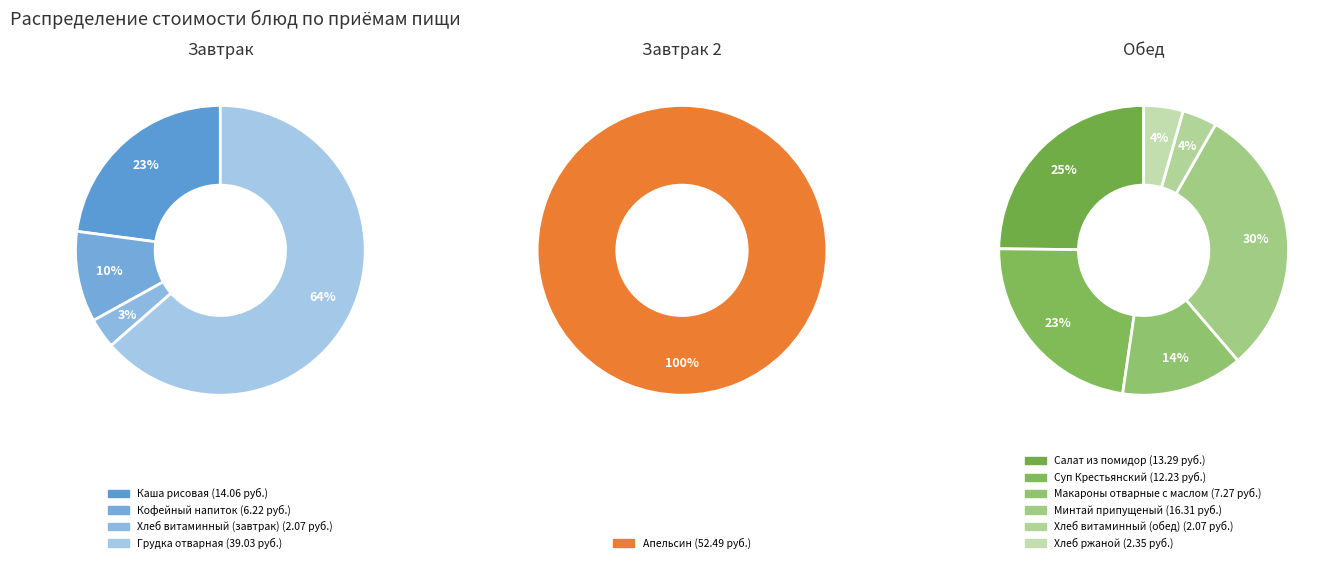

What is the change in value from Хлеб витаминный (завтрак) to Грудка отварная?

+37.0